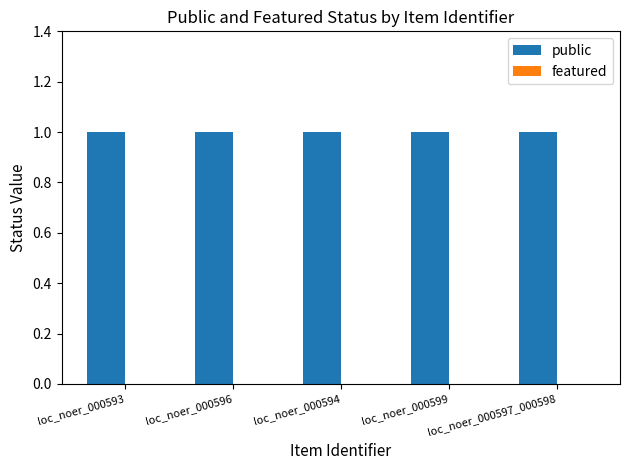

What are all the series names shown in the legend?

public, featured